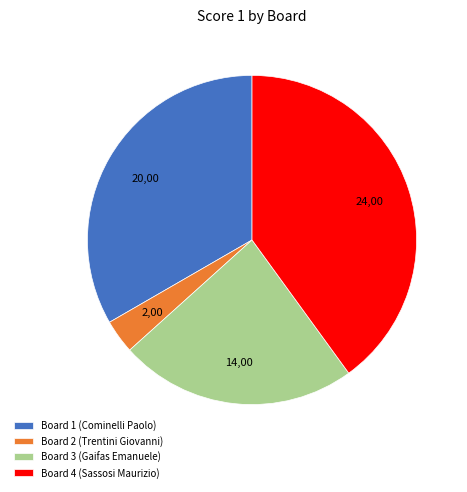

Which has a higher value, Board 1 (Cominelli Paolo) or Board 2 (Trentini Giovanni)?

Board 1 (Cominelli Paolo)